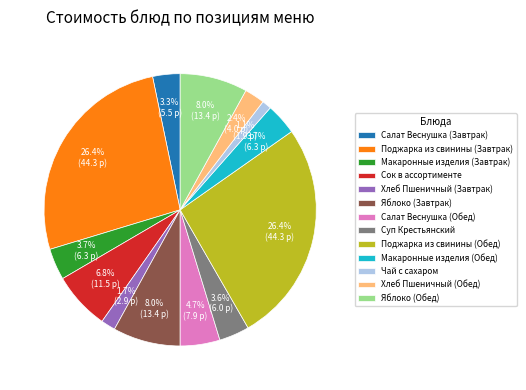

Which category has the smallest portion of the pie?

Чай с сахаром